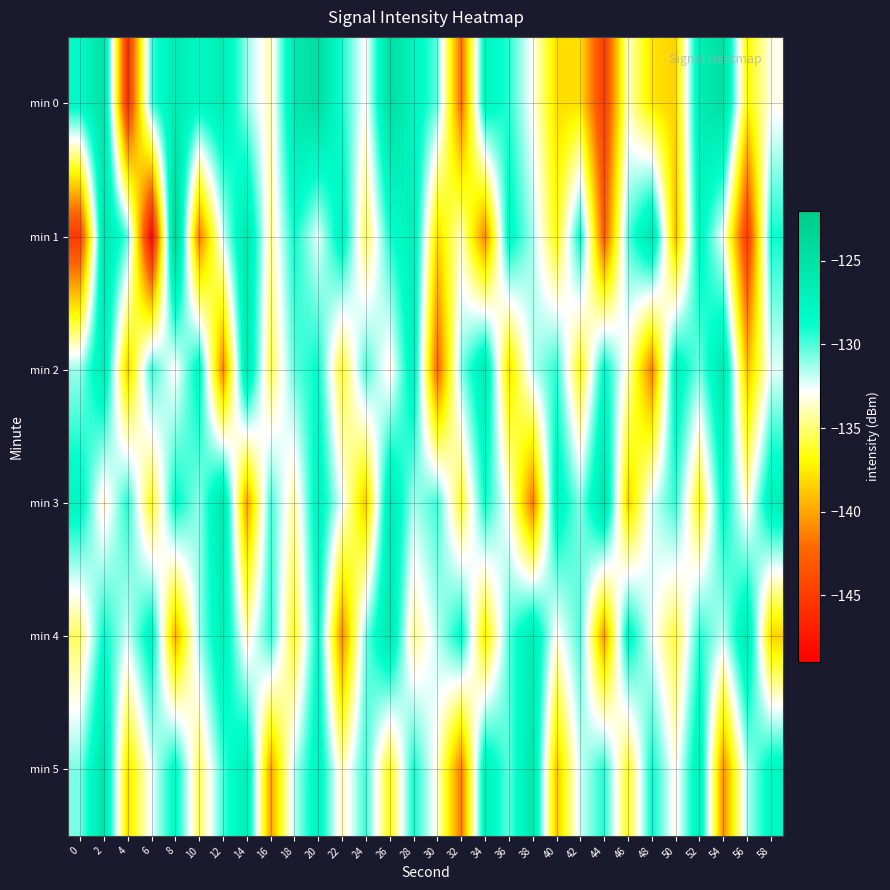

Which series has the widest spread of values?

min 1